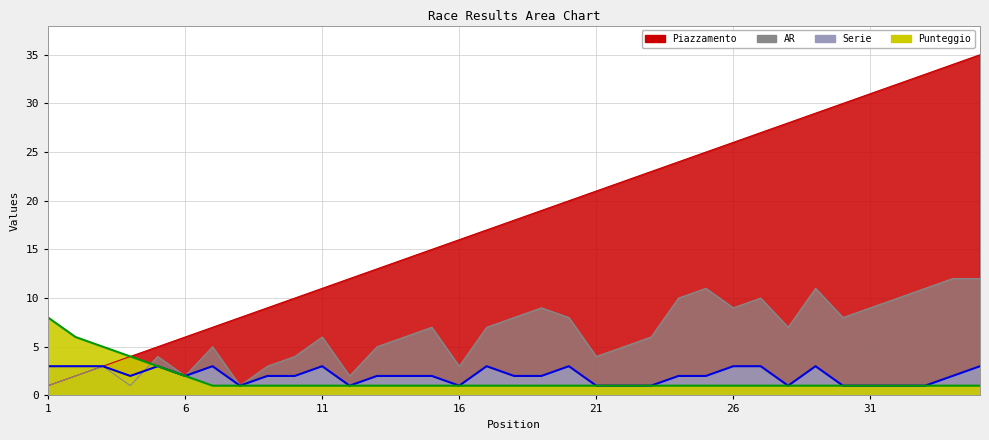

How many lines are shown in the chart?

4